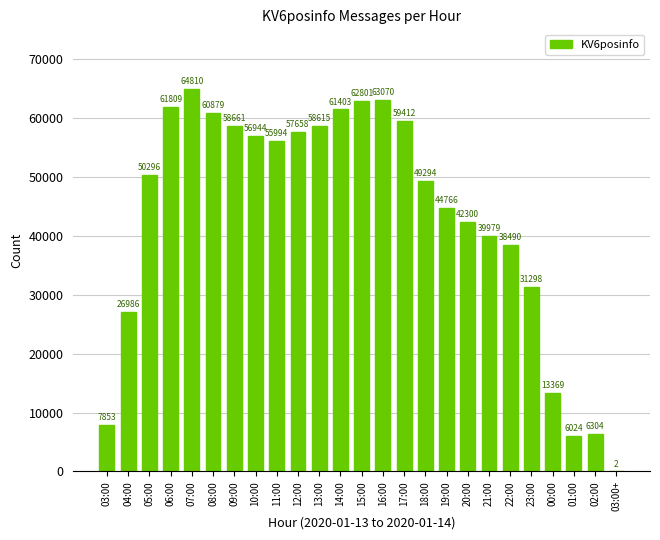

True or false: the data shows 42300 at 20:00.

True